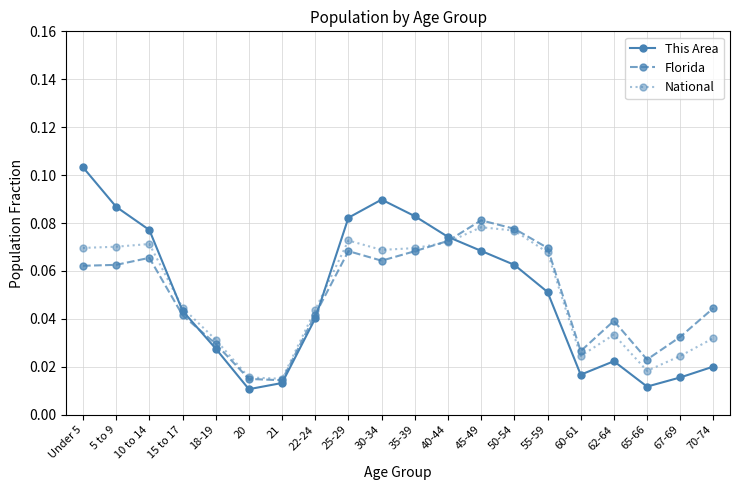

What are all the series names shown in the legend?

This Area, Florida, National